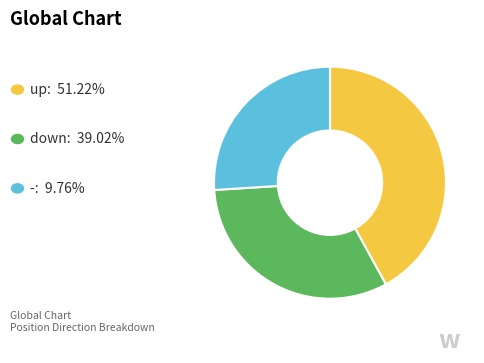

Is there a majority slice in this chart?

No